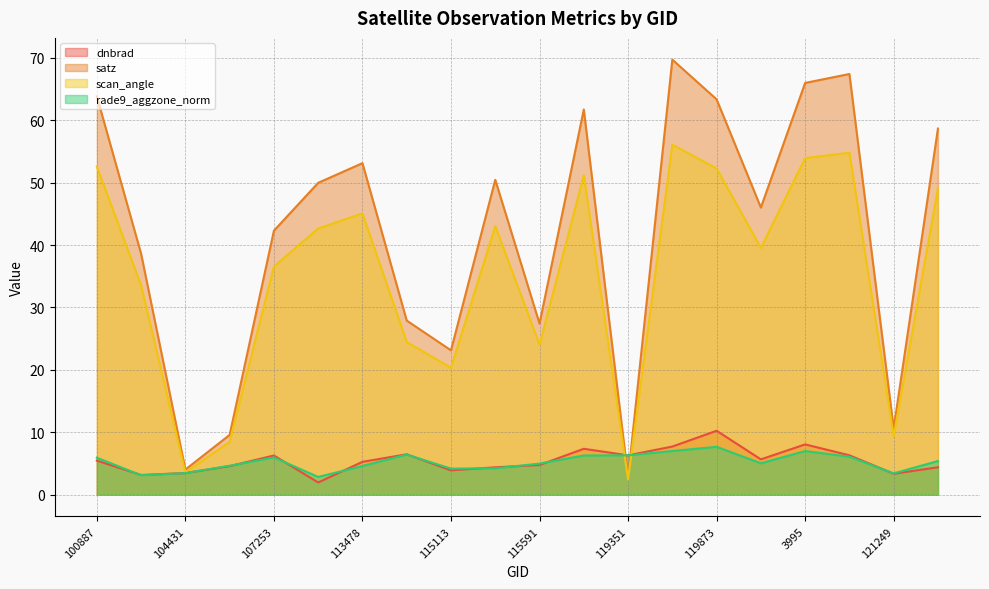

Does the chart have visible grid lines?

Yes